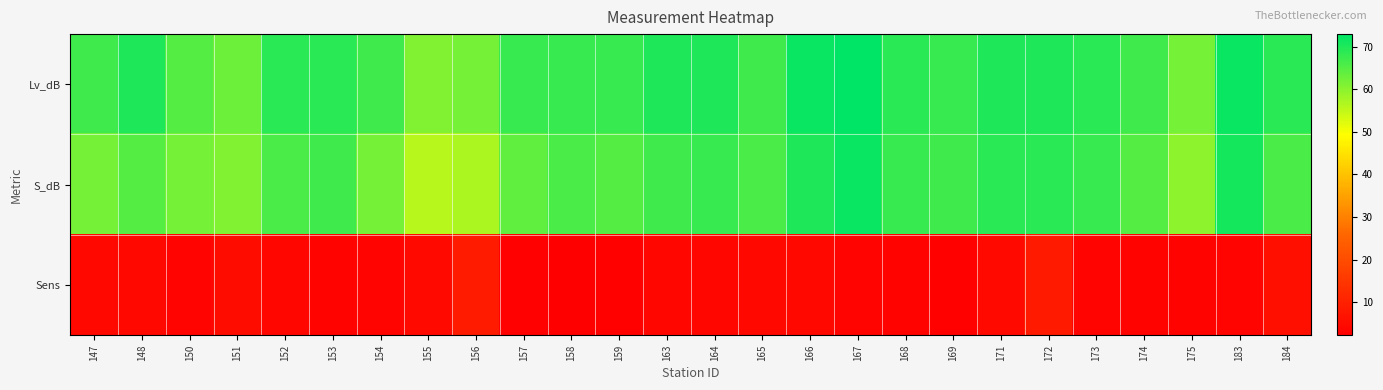

Reading left to right, what are all the values shown in this chart?

Lv_dB: 147=67.0	148=70.0	150=65.0	151=63.0	152=69.0	153=69.0	154=67.0	155=61.0	156=62.0	157=68.0	158=68.0	159=68.0	163=70.0	164=70.0	165=67.0	166=72.0	167=73.0	168=69.0	169=68.0	171=70.0	172=70.0	173=69.0	174=67.0	175=62.0	183=72.0	184=69.0
S_dB: 147=62.0	148=65.0	150=62.0	151=61.0	152=66.0	153=67.0	154=62.0	155=56.0	156=57.0	157=64.0	158=66.0	159=65.0	163=67.0	164=68.0	165=66.0	166=70.0	167=72.0	168=68.0	169=67.0	171=69.0	172=69.0	173=68.0	174=65.0	175=60.0	183=71.0	184=66.0
Sens: 147=4.4	148=4.3	150=3.4	151=5.1	152=3.9	153=3.1	154=3.5	155=4.5	156=8.7	157=2.7	158=2.2	159=2.9	163=4.0	164=4.0	165=4.2	166=4.3	167=3.5	168=3.3	169=3.0	171=4.5	172=8.5	173=3.4	174=3.3	175=3.3	183=3.5	184=5.8